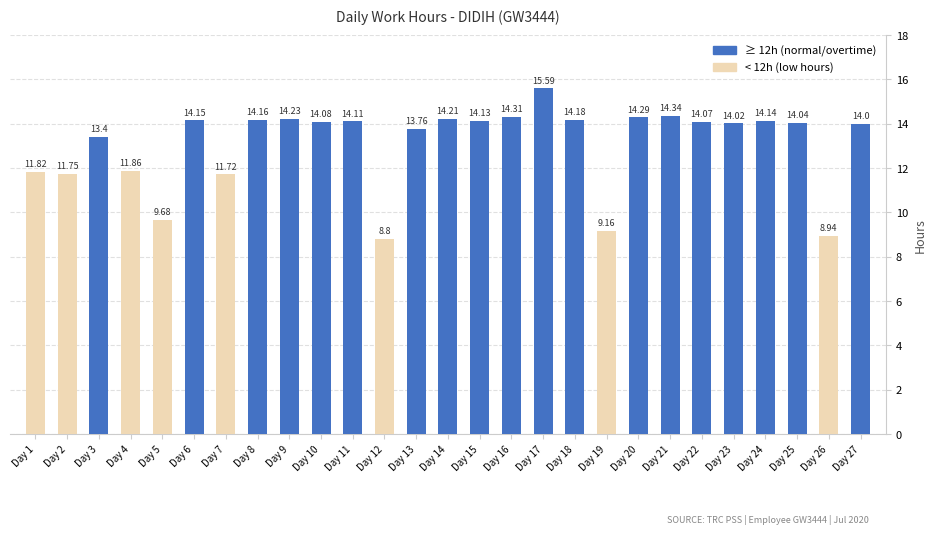

List the labels in order of value, smallest first.

Day 12, Day 26, Day 19, Day 5, Day 7, Day 2, Day 1, Day 4, Day 3, Day 13, Day 27, Day 23, Day 25, Day 22, Day 10, Day 11, Day 15, Day 24, Day 6, Day 8, Day 18, Day 14, Day 9, Day 20, Day 16, Day 21, Day 17